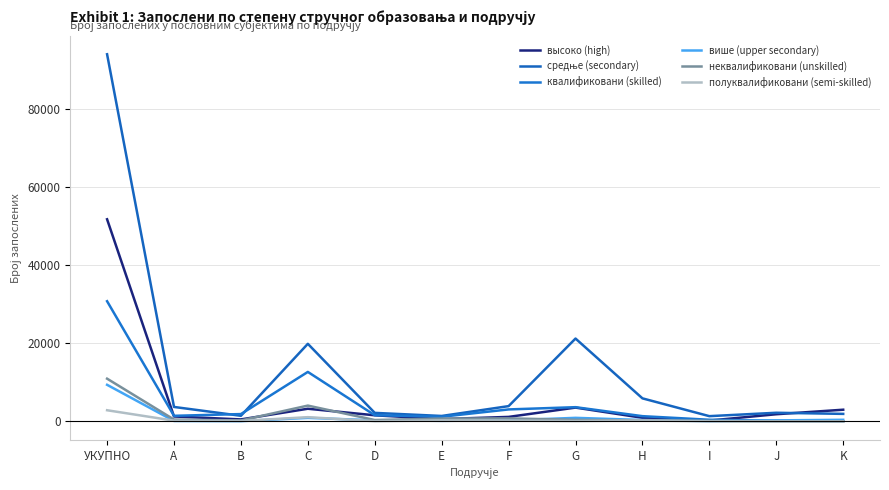

What is the label of the 1st point from the right?

K